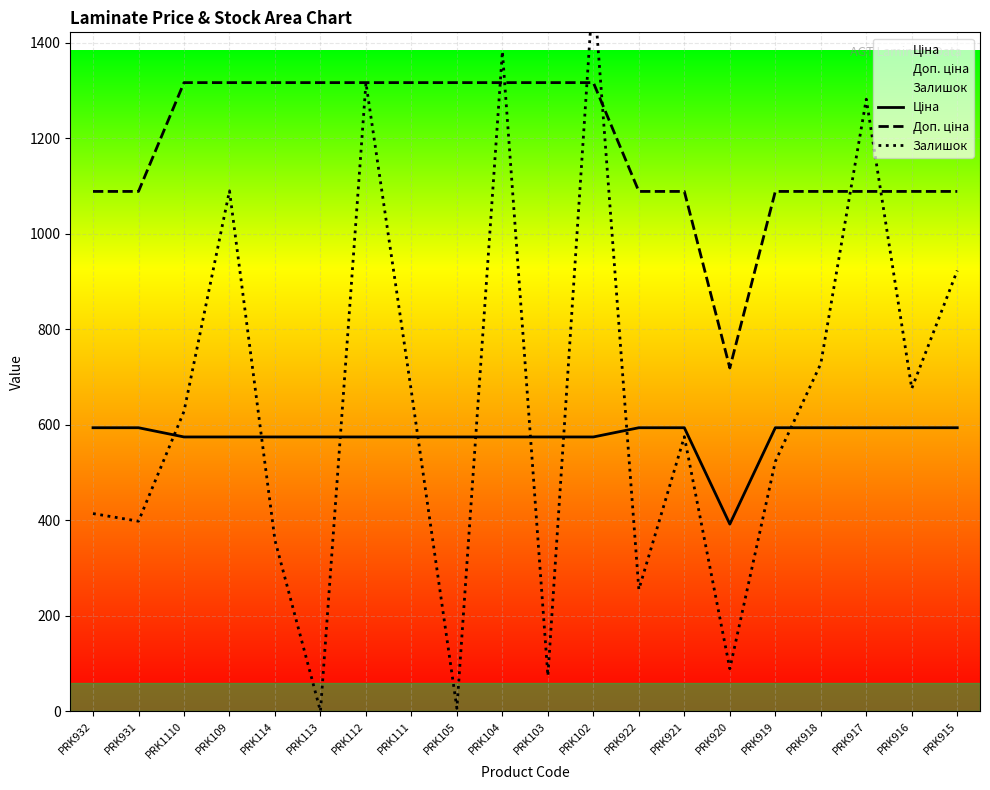

How many lines are shown in the chart?

3